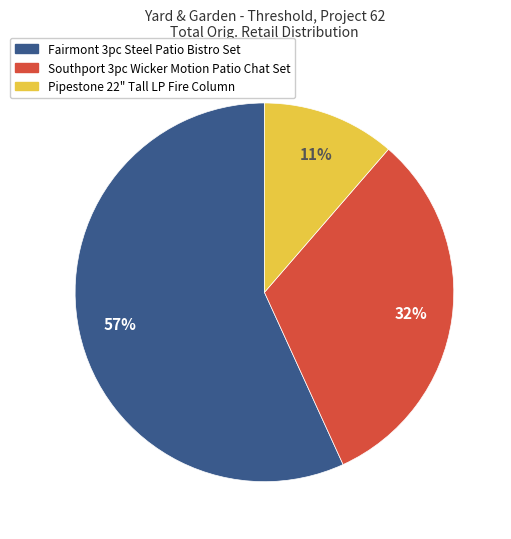

Which slice is the largest?

Fairmont 3pc Steel Patio Bistro Set